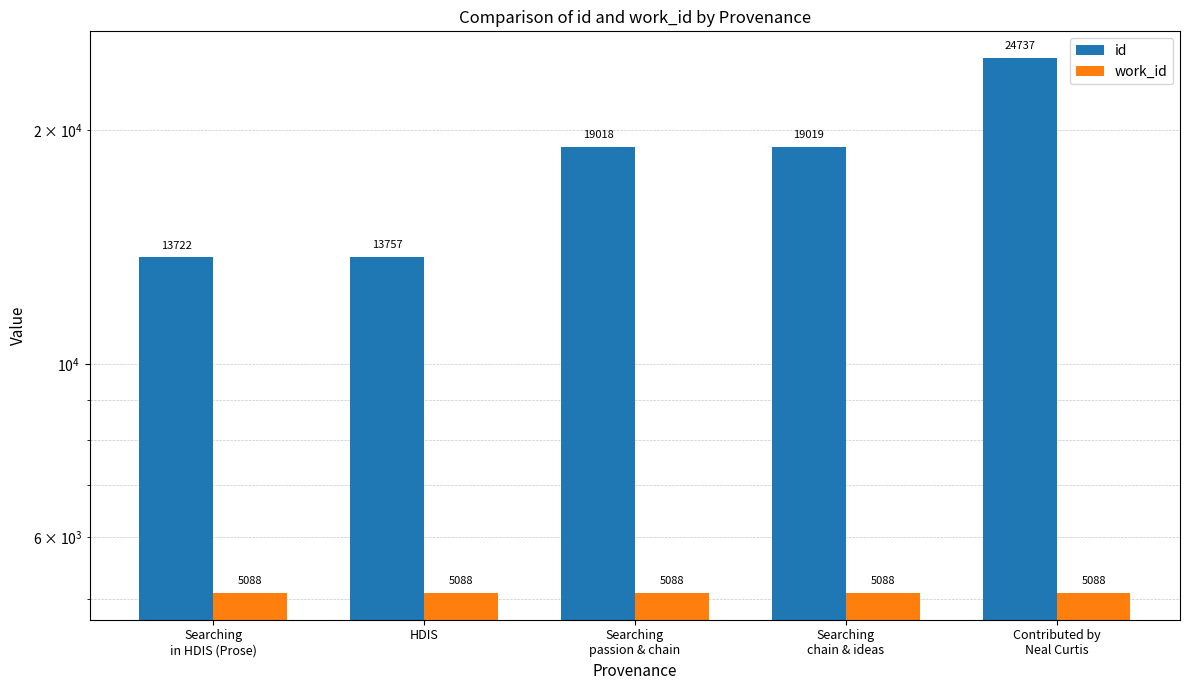

Reading left to right, what are all the values shown in this chart?

id: Searching
in HDIS (Prose)=13722	HDIS=13757	Searching
passion & chain=19018	Searching
chain & ideas=19019	Contributed by
Neal Curtis=24737
work_id: Searching
in HDIS (Prose)=5088	HDIS=5088	Searching
passion & chain=5088	Searching
chain & ideas=5088	Contributed by
Neal Curtis=5088